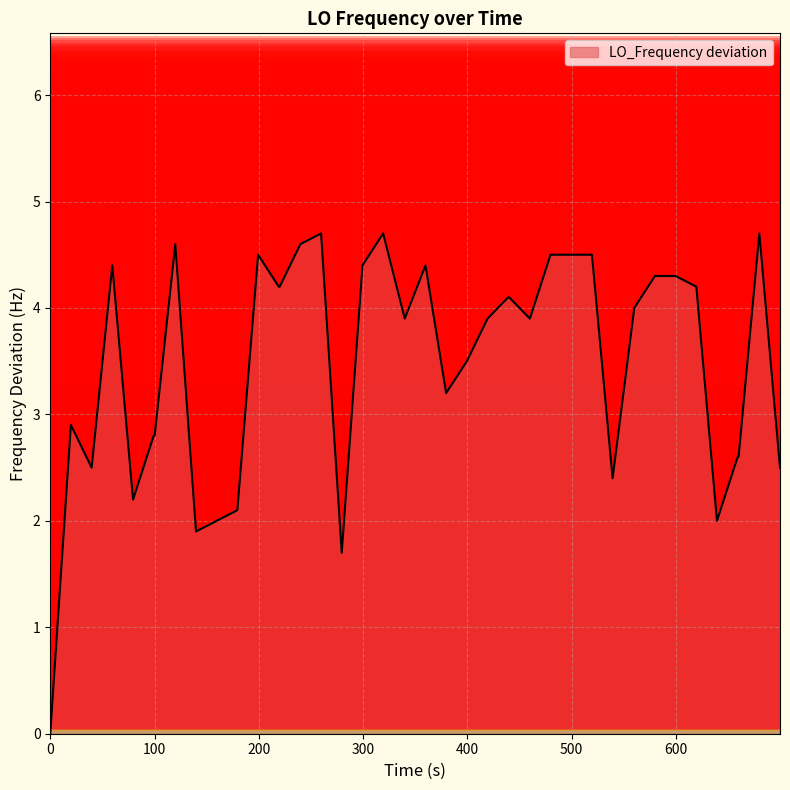

What is the difference between the maximum and minimum values?

4.7